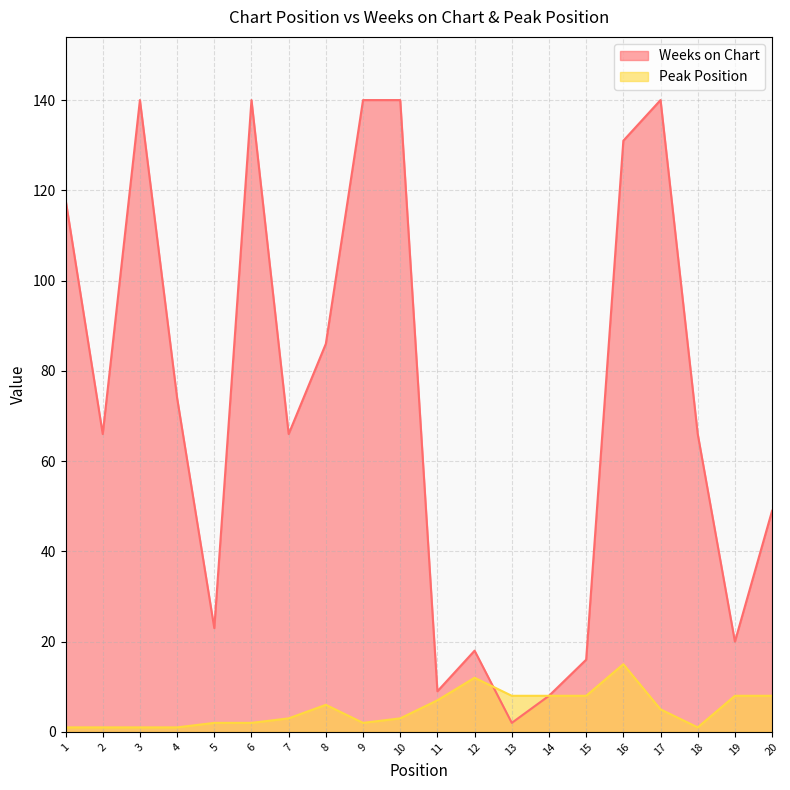

What is the difference between the maximum and minimum values in the Weeks on Chart series?

138